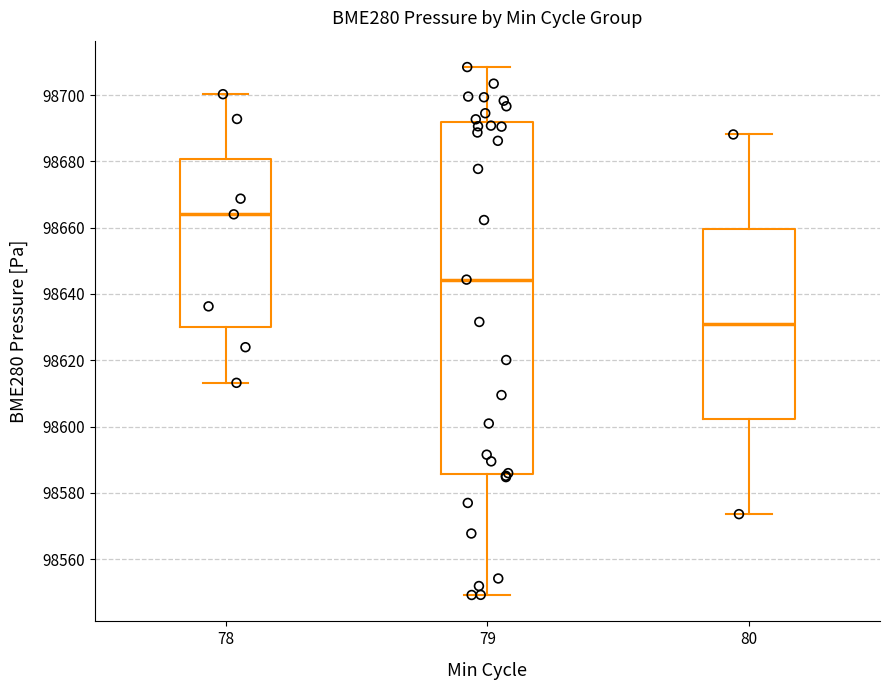

Reading left to right, read every box against the y-axis: the position of its median line, the range the box covers, and the ends of its whiskers. The values are not printed on the chart, so give them approximately, as read against the axis.

78: median 98664, box 98630 to 98680, whiskers 98614 to 98700
79: median 98644, box 98586 to 98692, whiskers 98550 to 98708
80: median 98630, box 98602 to 98660, whiskers 98574 to 98688